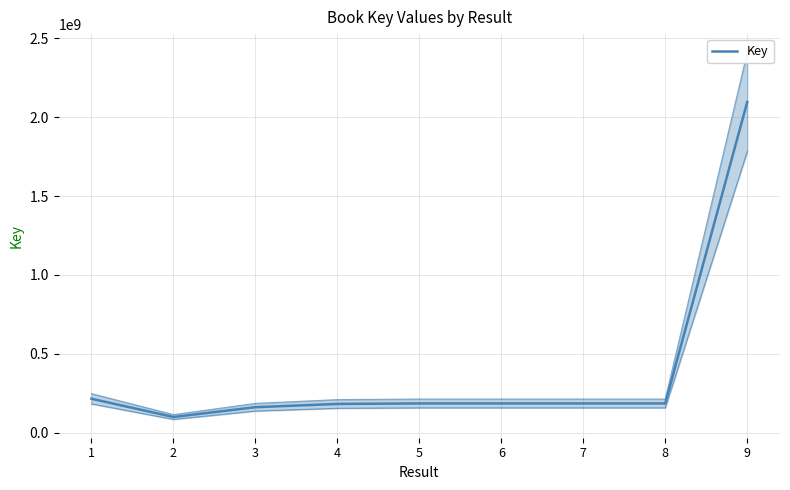

Is this an area chart (filled region under the line)?

No